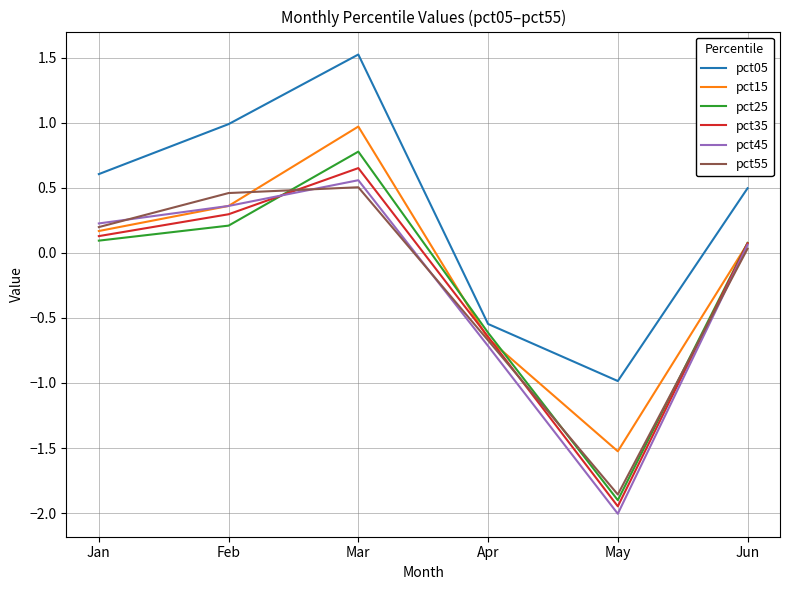

What is the smallest value displayed?

-2.0